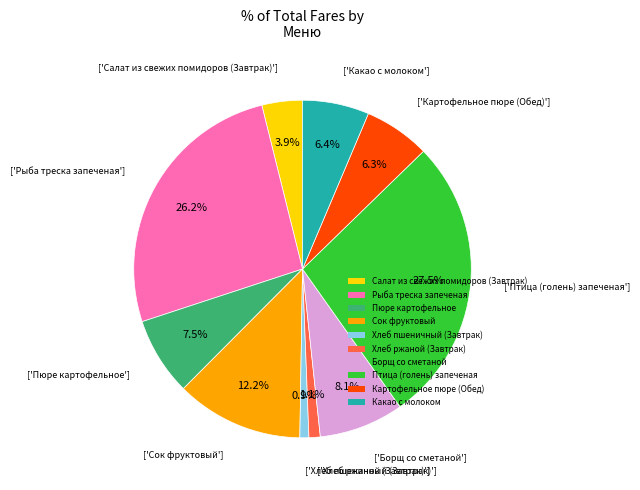

Which slice is the largest?

Птица (голень) запеченая